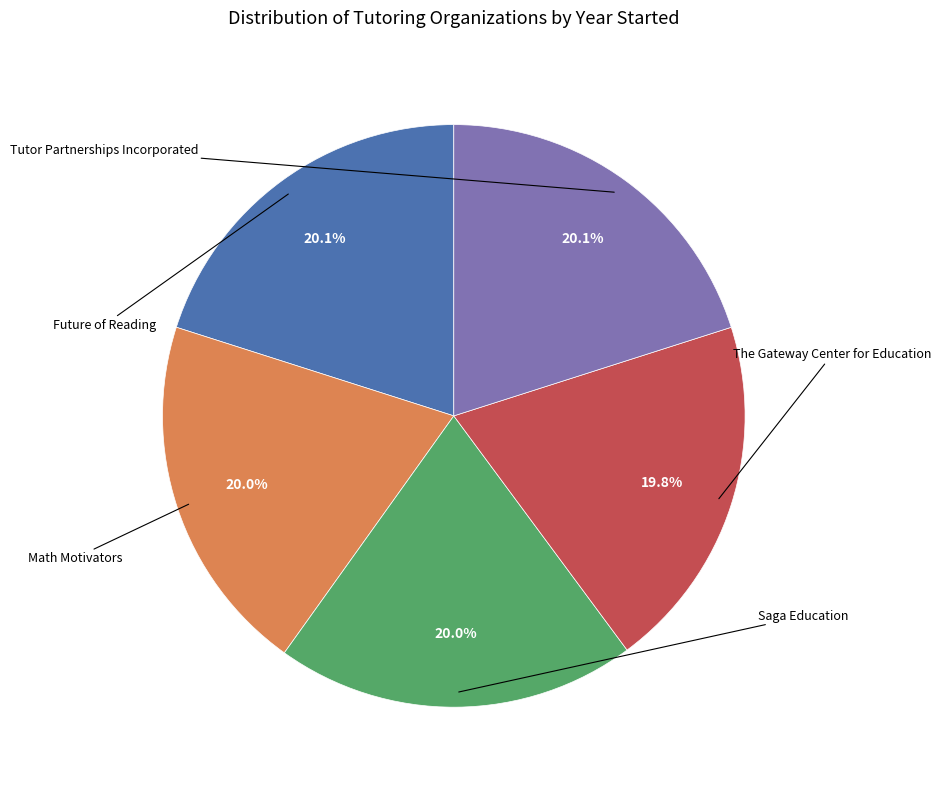

Is there any slice that represents more than half of the pie?

No